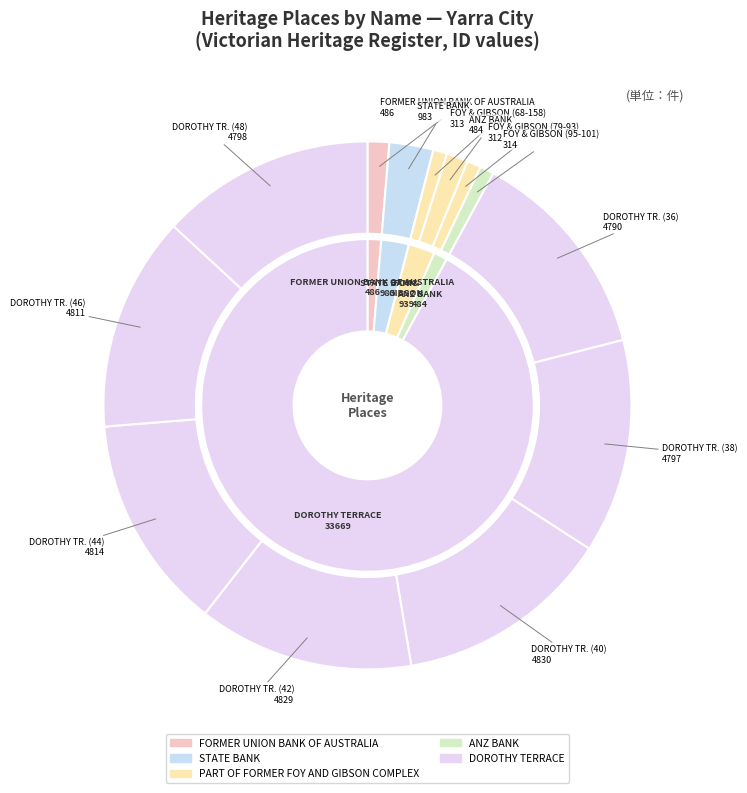

Which category has the smallest portion of the pie?

PART OF FORMER FOY AND GIBSON COMPLEX (79-93)